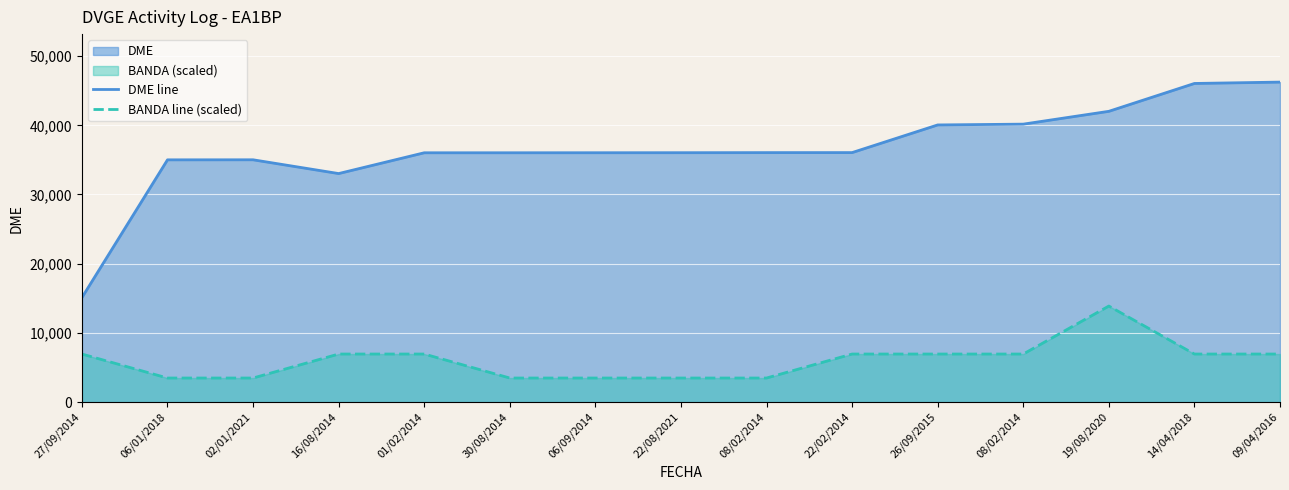

List the series in order of their overall mean, highest first.

DME line, BANDA line (scaled)